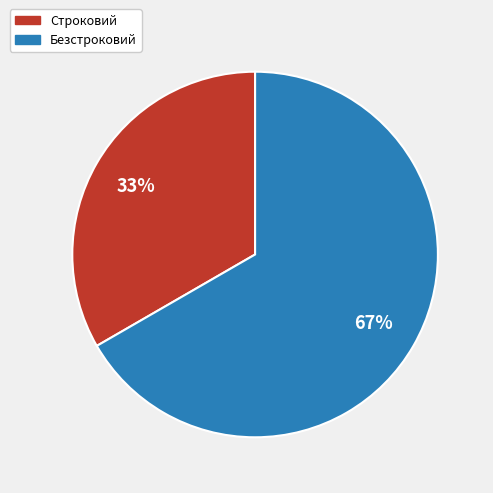

Rank the categories by value from highest to lowest.

Безстроковий, Строковий